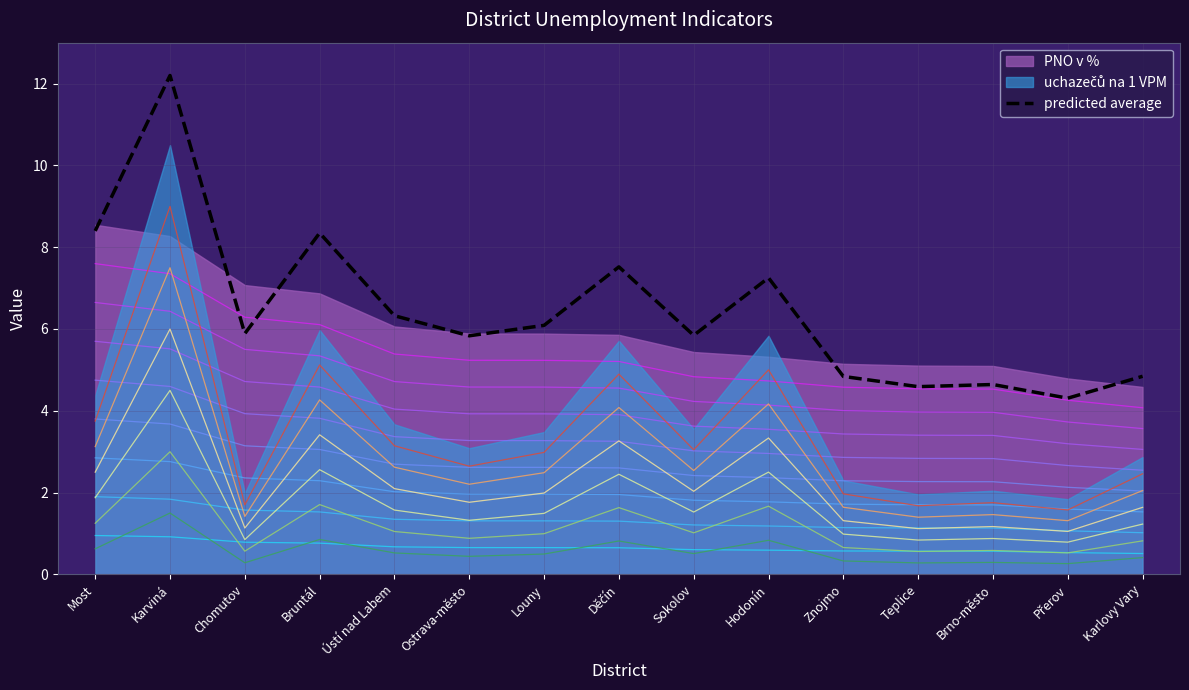

Is it true that the value at Louny is 6.1?

True